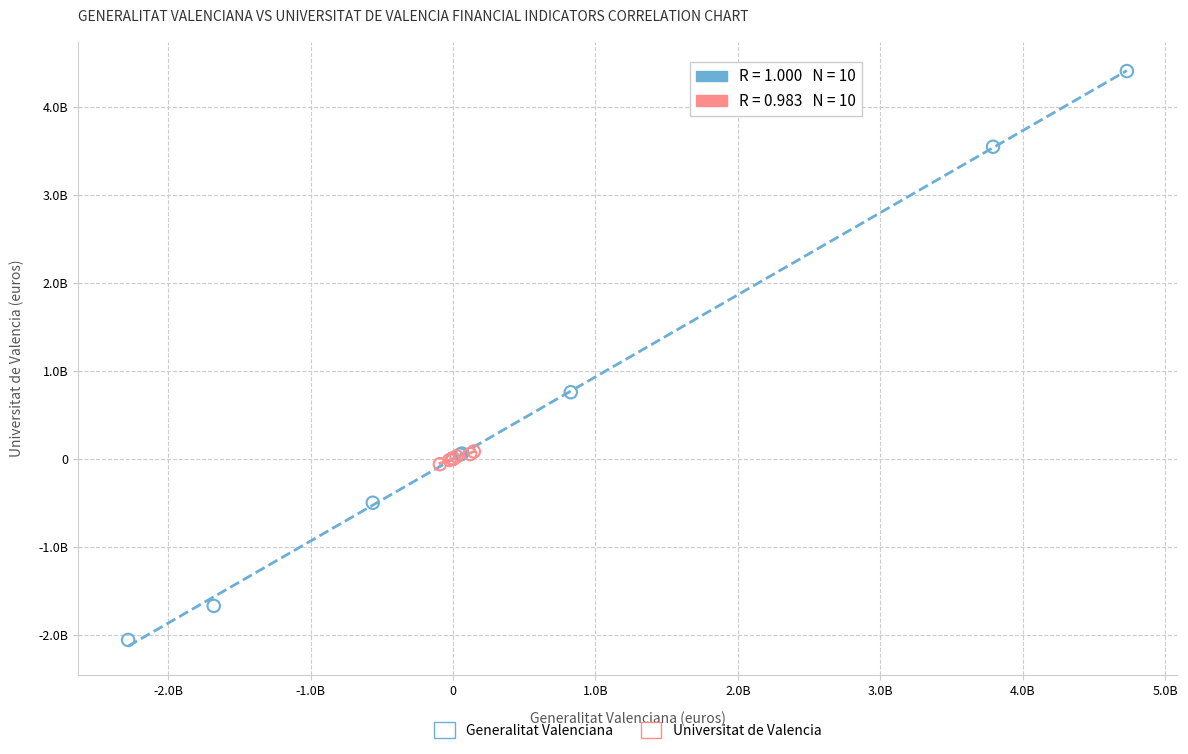

Which series contains the lowest Y value?

Generalitat Valenciana